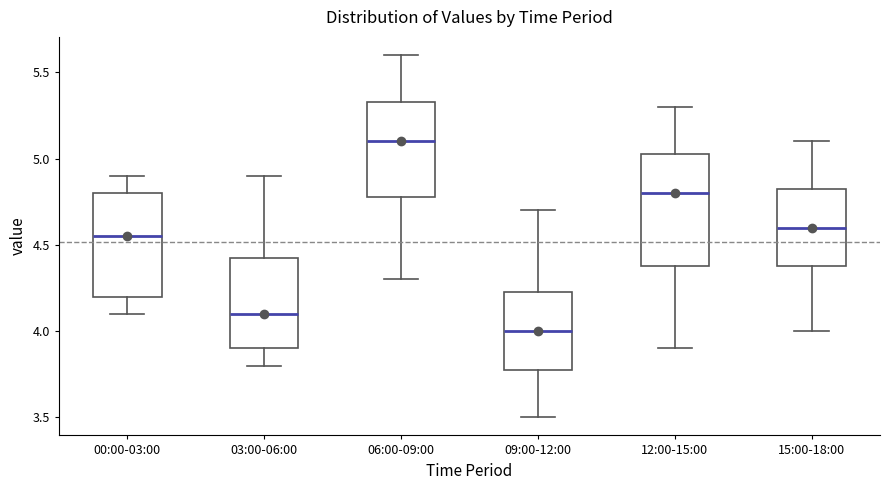

Which box is the tallest, from its lower edge to its upper edge?

12:00-15:00